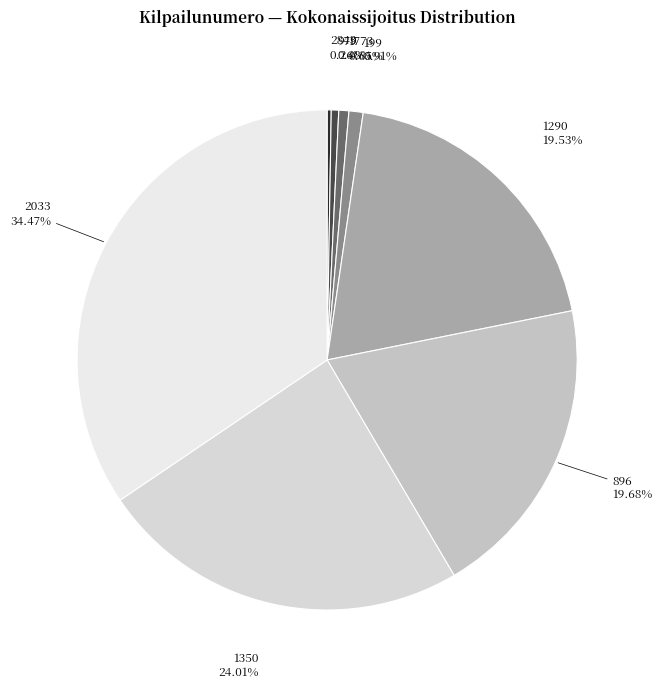

To the nearest percent, what is the average slice percentage?

12%